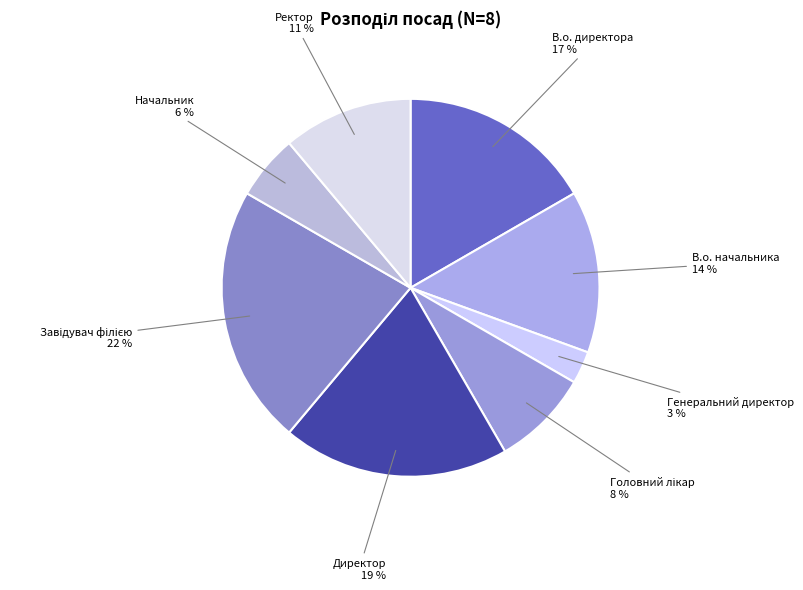

Is there any slice that represents more than half of the pie?

No